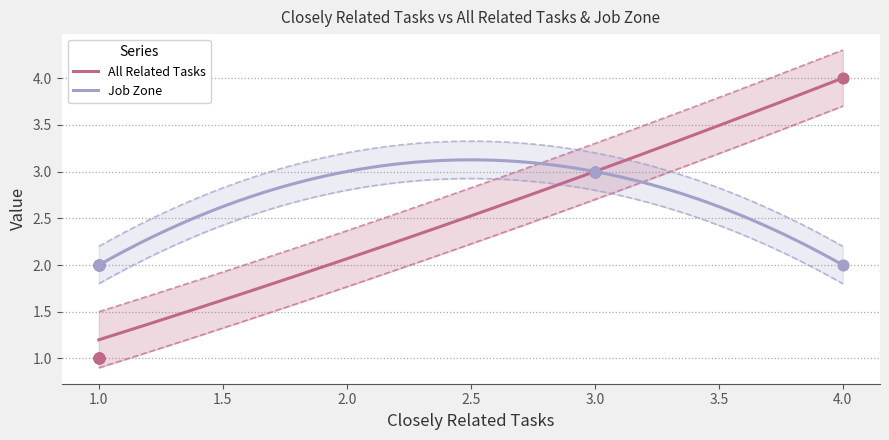

Which series contains the highest Y value?

All Related Tasks